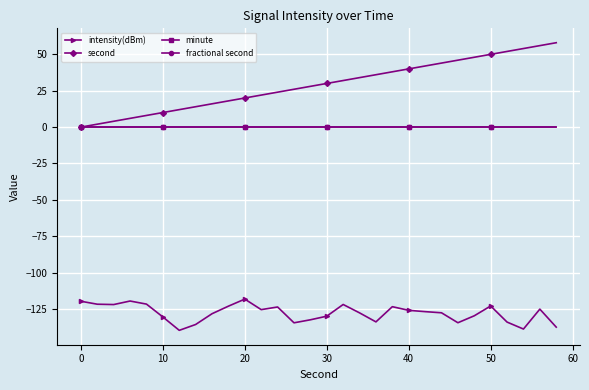

Does the chart have visible grid lines?

Yes